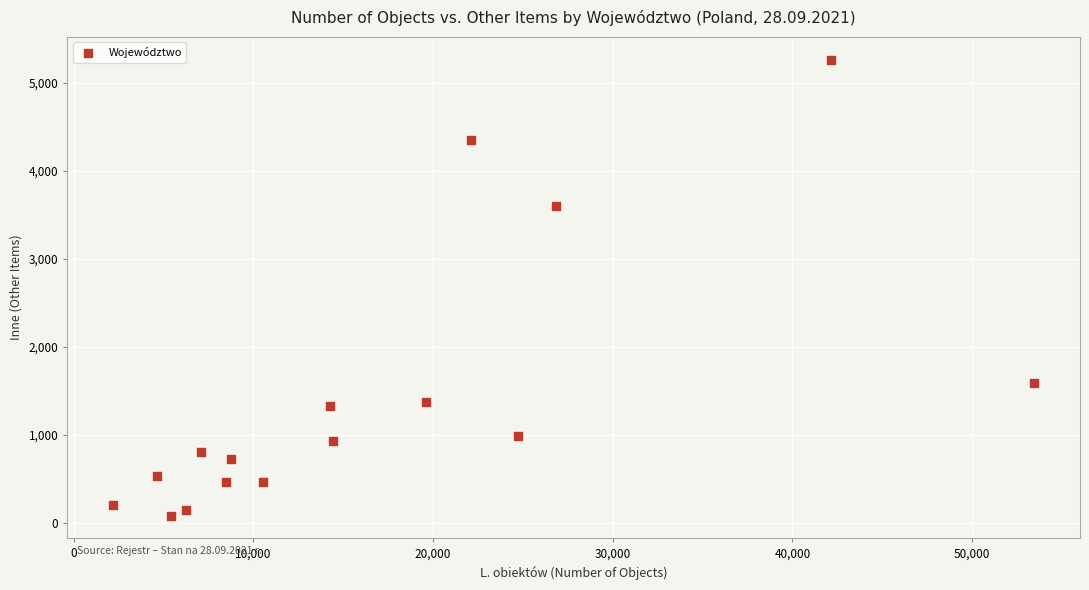

What Y value in the scatter plot is closest to 2673?

3604